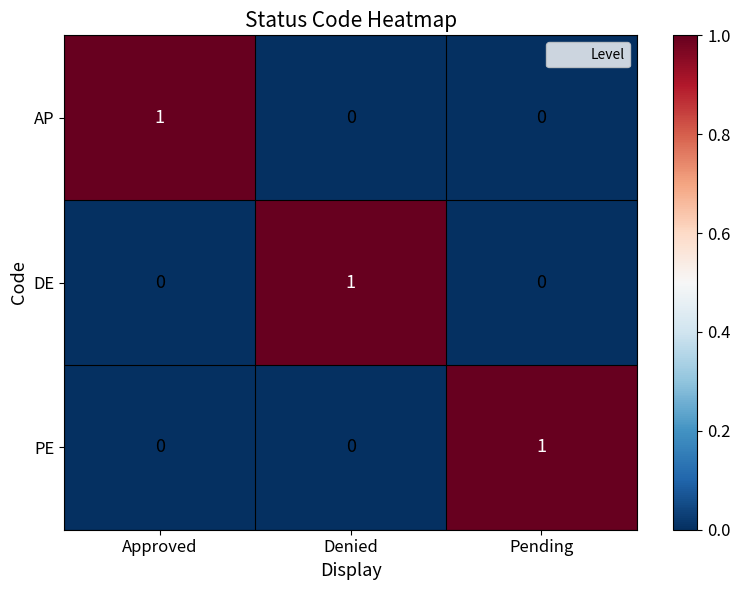

At how many categories does at least one series exceed 0?

3